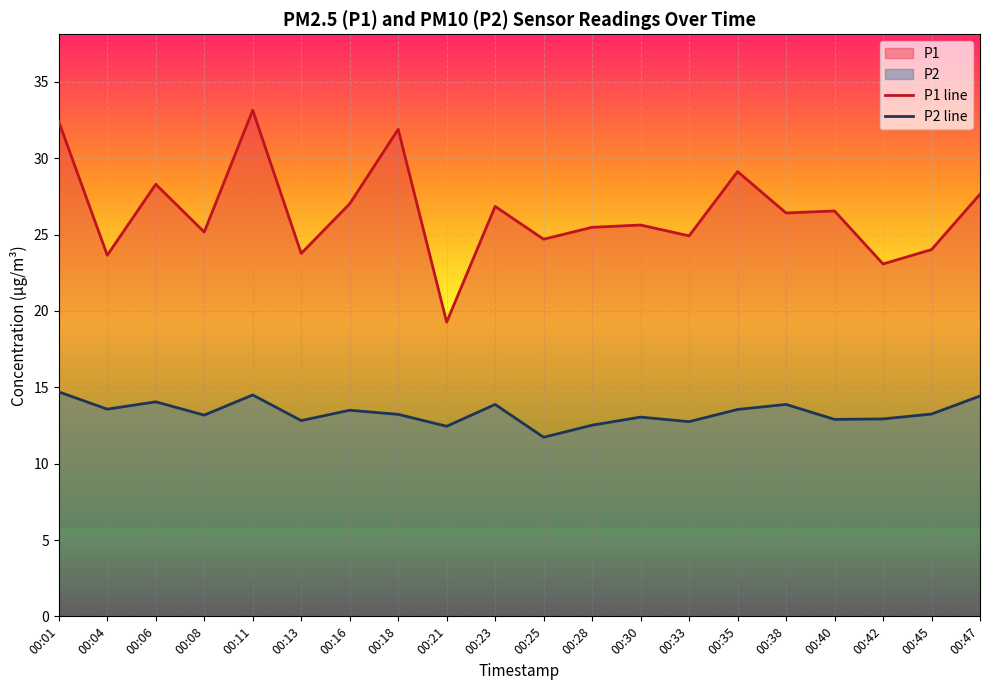

At which category does the chart reach its minimum across all series?

00:25